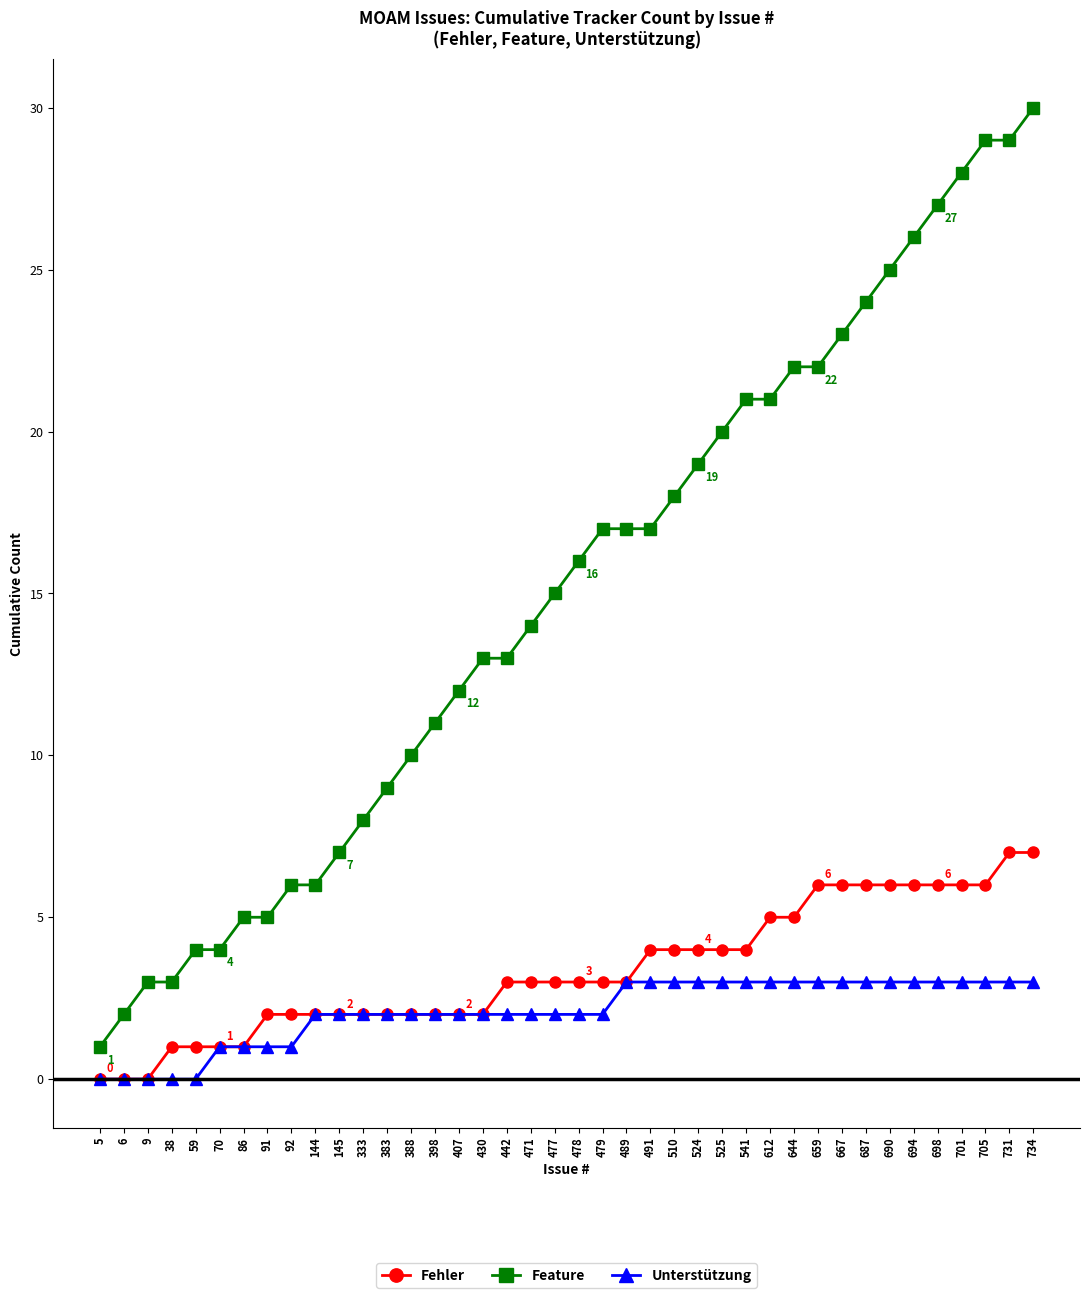

Which series has the largest total across all categories?

Feature